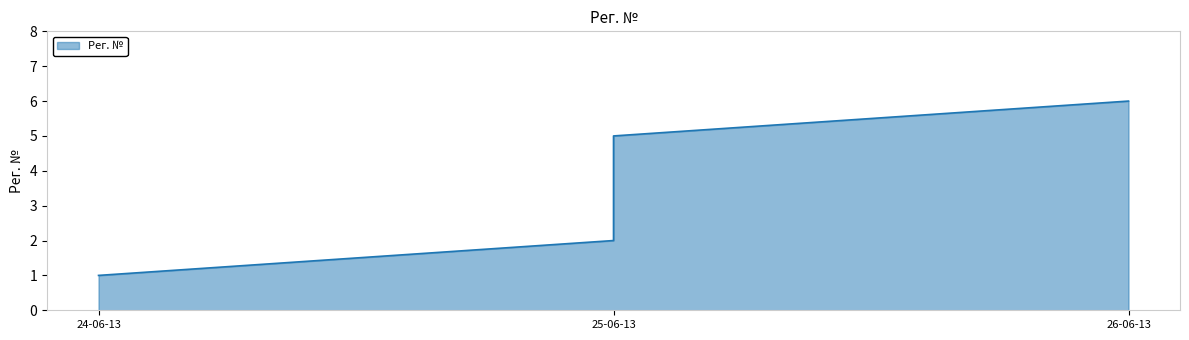

True or false: there are more than 0 points higher than both neighbors.

False